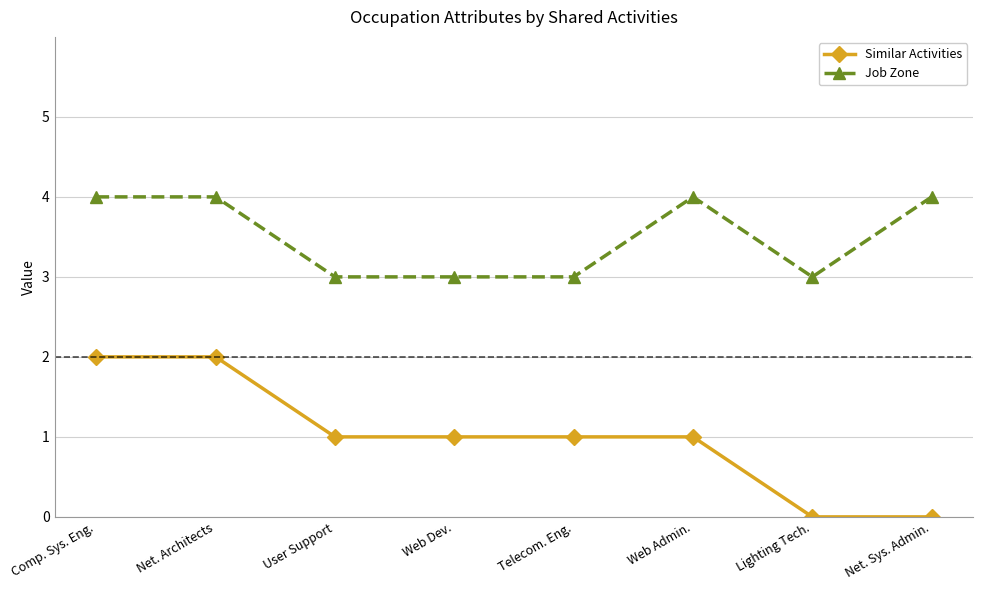

What is the greatest value displayed?

4